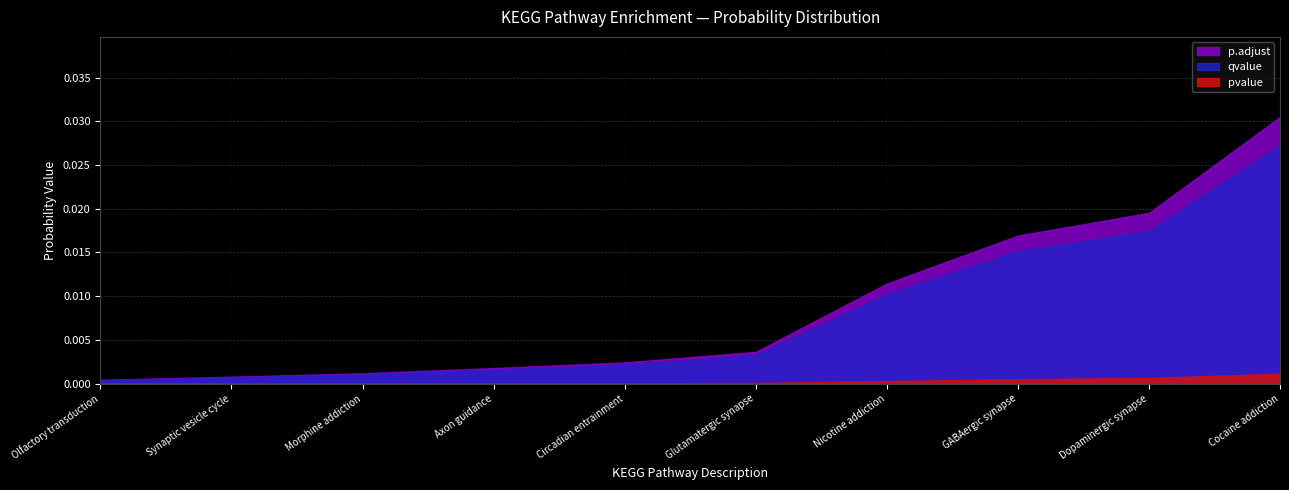

True or false: Count has a value of 8.9 at Synaptic vesicle cycle.

False